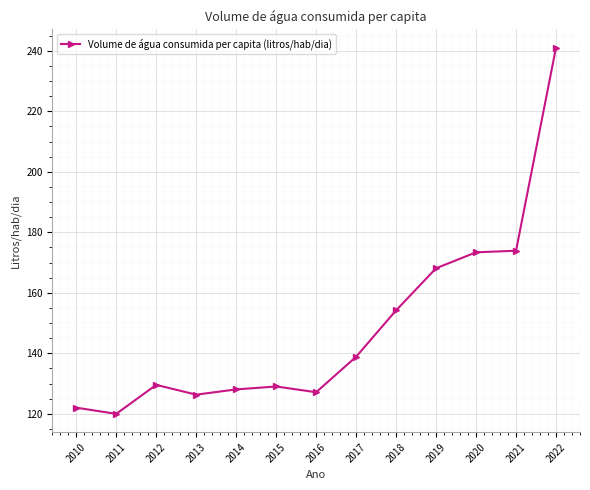

What is the average value?

148.6